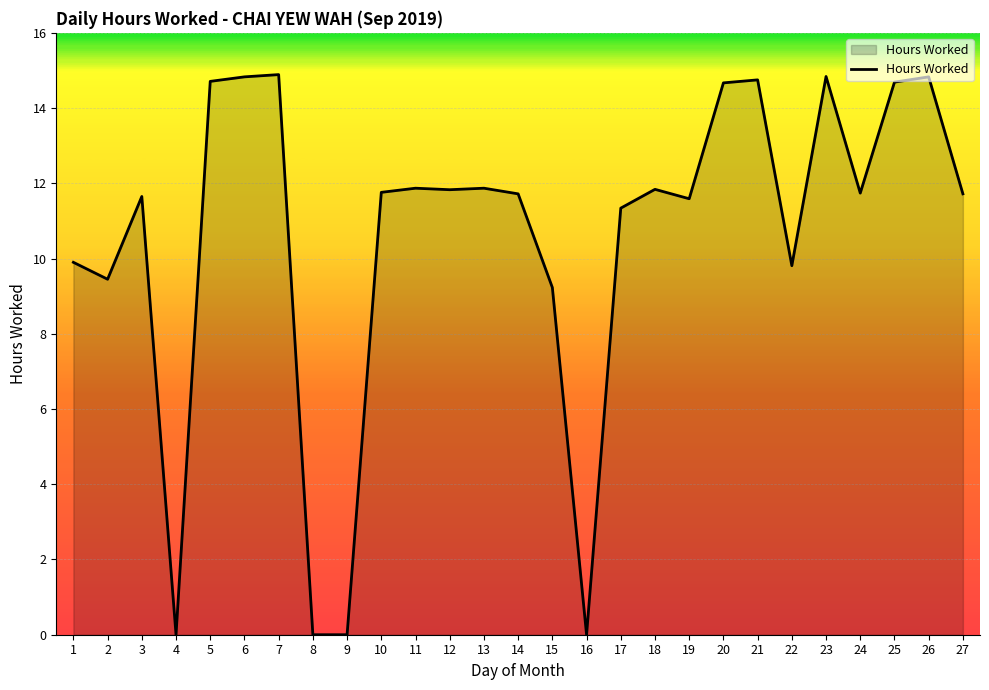

Is it true that the value at 21 is 14.8?

True